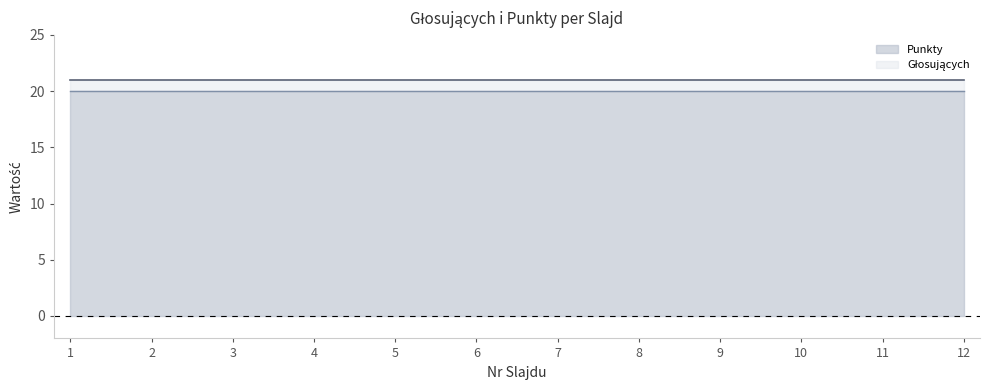

True or false: Punkty line and Głosujących line intersect in this chart.

False